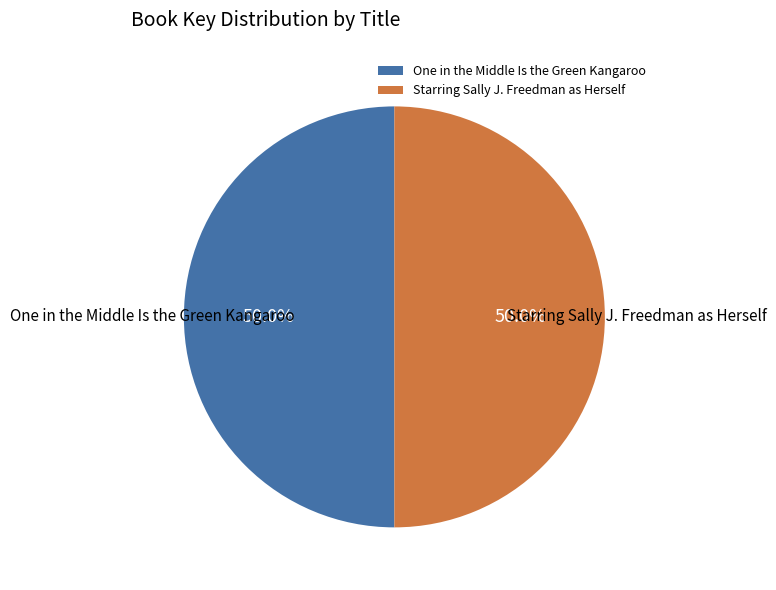

What percentage is NOT represented by One in the Middle Is the Green Kangaroo?

50.0%